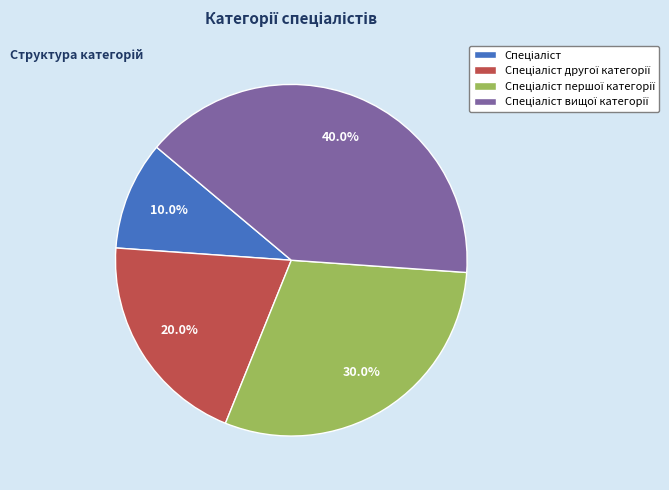

To the nearest percent, what is the difference between the largest and smallest slice percentages?

30%